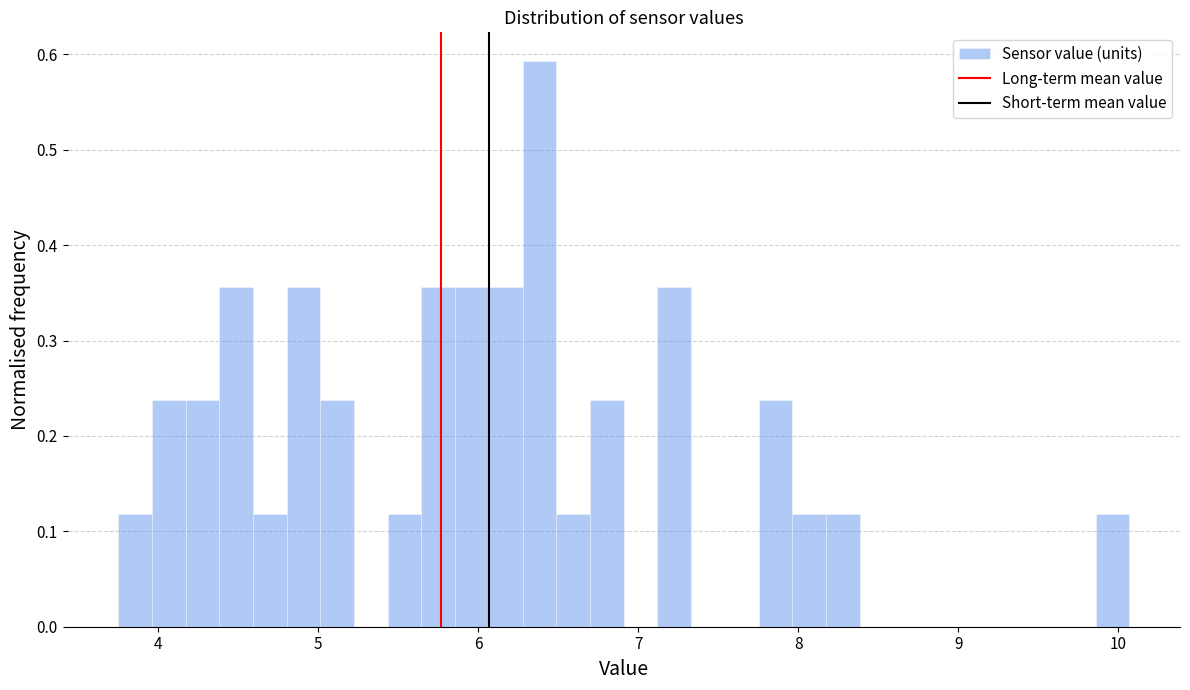

Around what value on the x-axis is the tallest bar? Give the approximate position of its centre, as read against the axis.

6.4